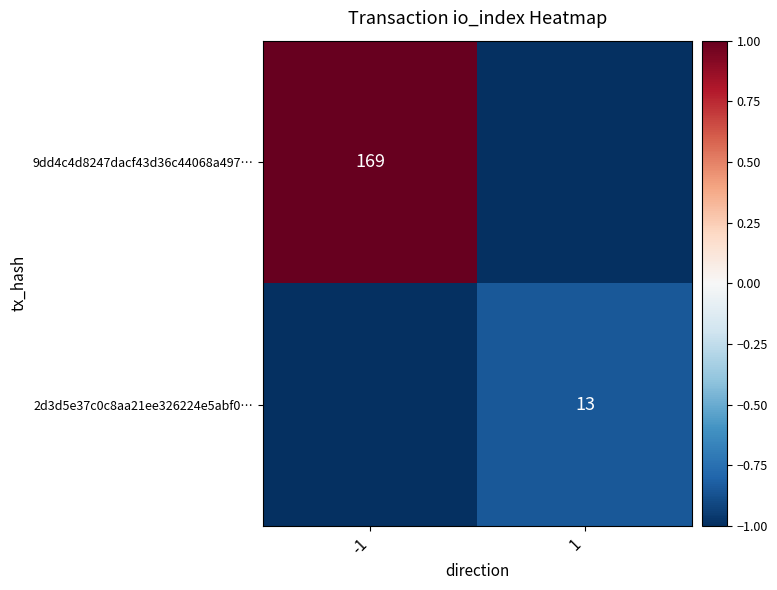

True or false: 9dd4c4d8247dacf43d36c44068a497… has a value of 269 at -1.

False